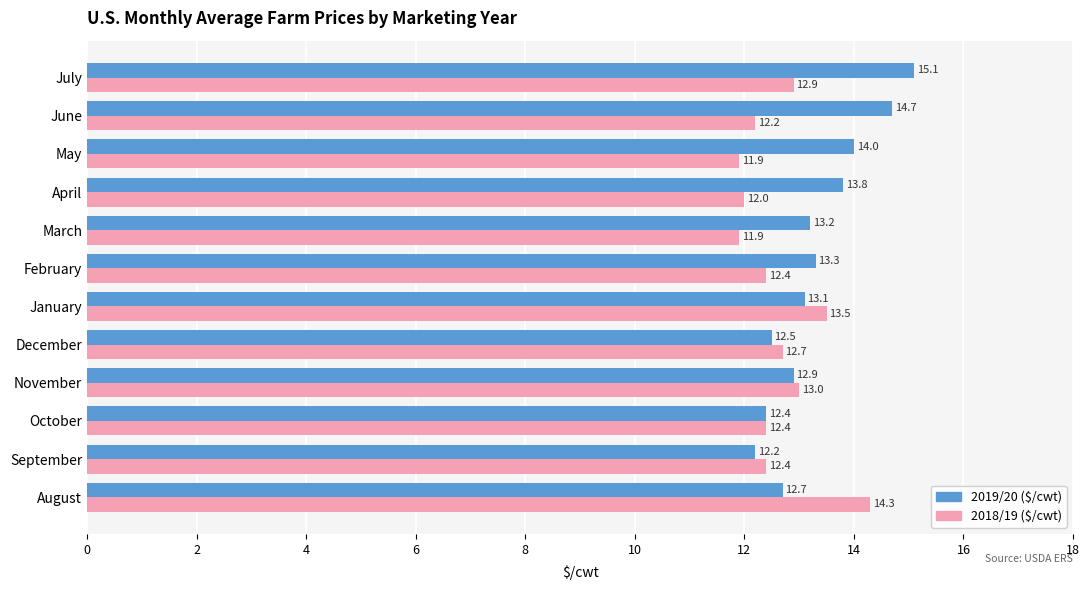

What is the sum of all 2018/19 ($/cwt) values?

151.6